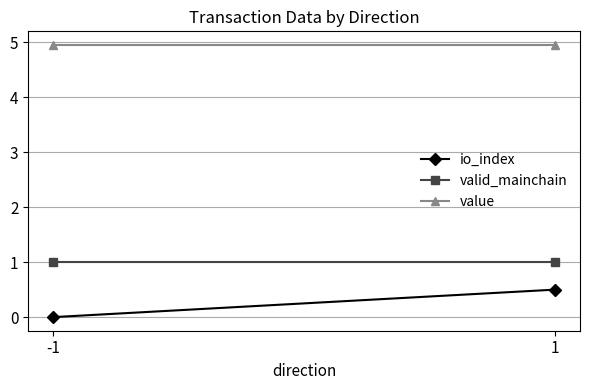

What is the maximum value shown in the chart?

5.0